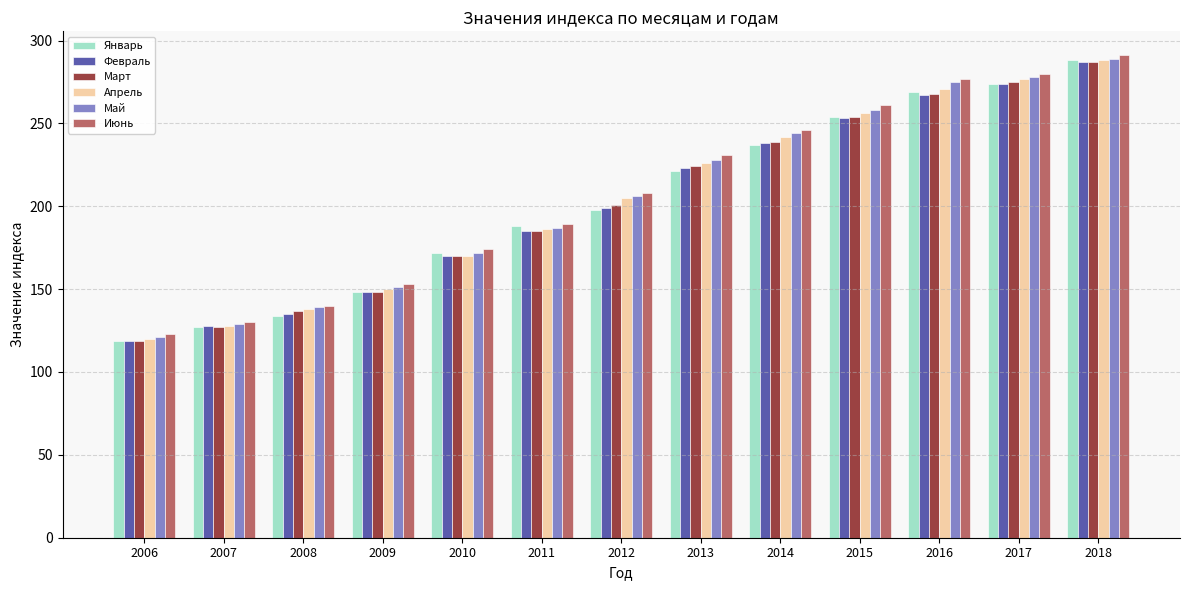

What is the average value of the Май series?

206